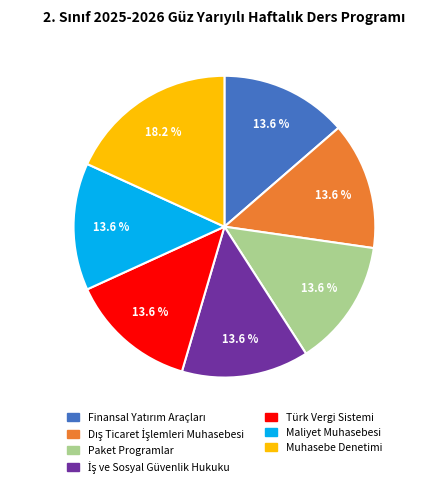

Which category has the biggest portion of the pie?

Muhasebe Denetimi